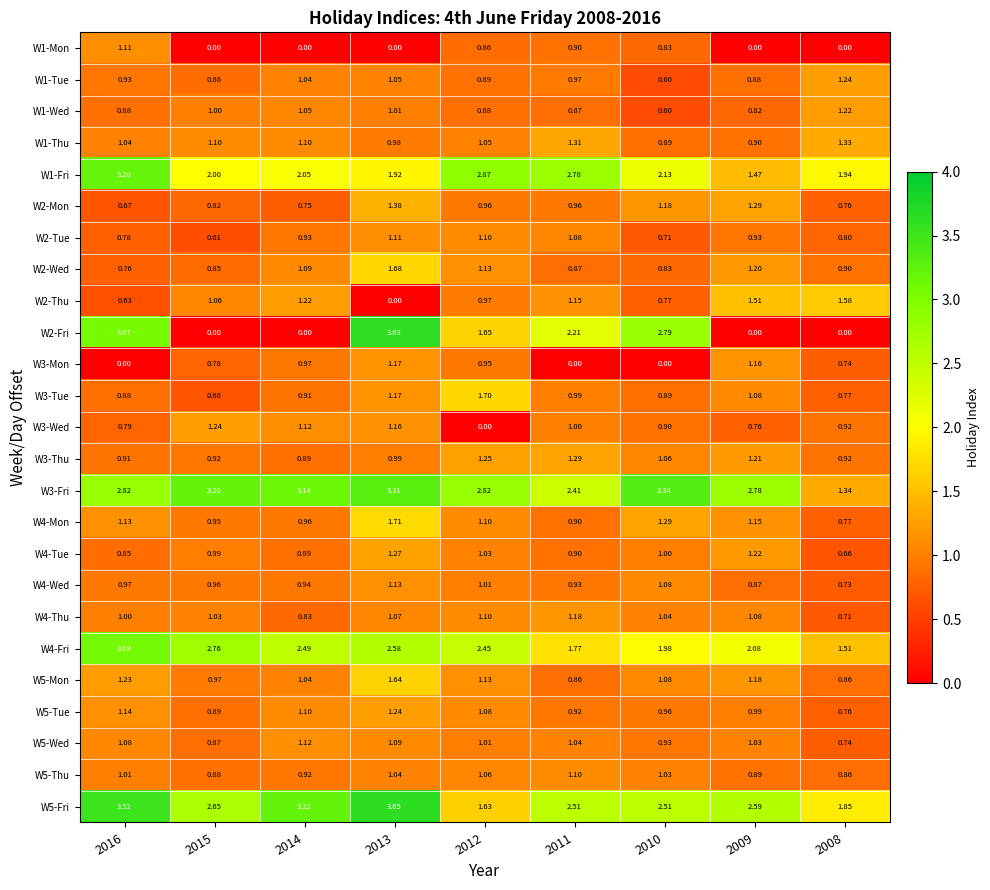

Is the value of W2-Tue at 2014 greater than the value of W3-Thu at 2013?

No